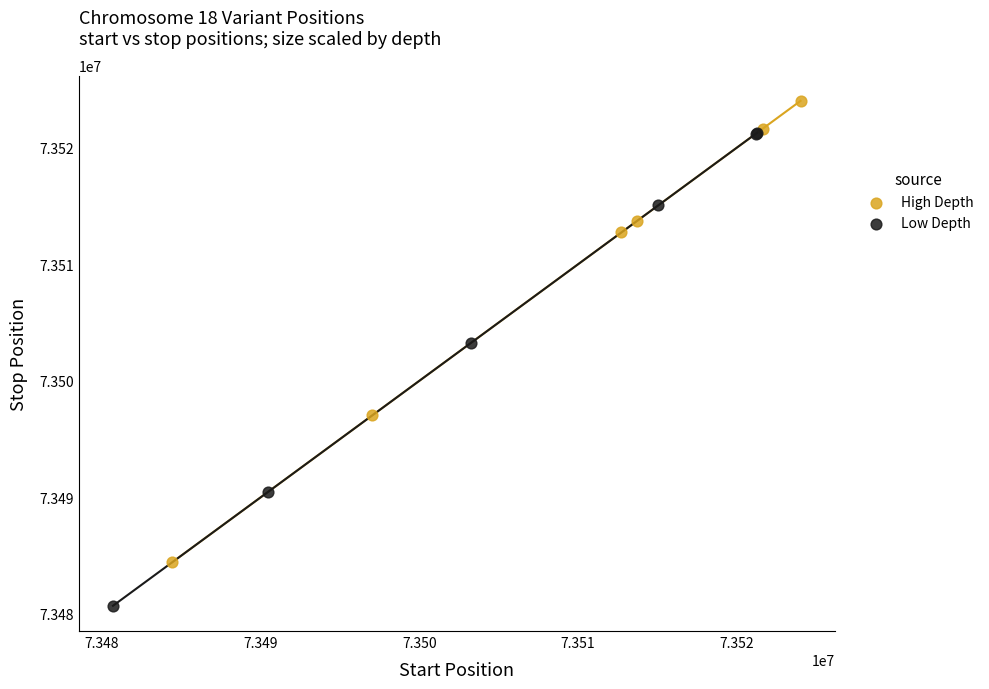

Which series has the largest Y range (max minus min)?

Low Depth